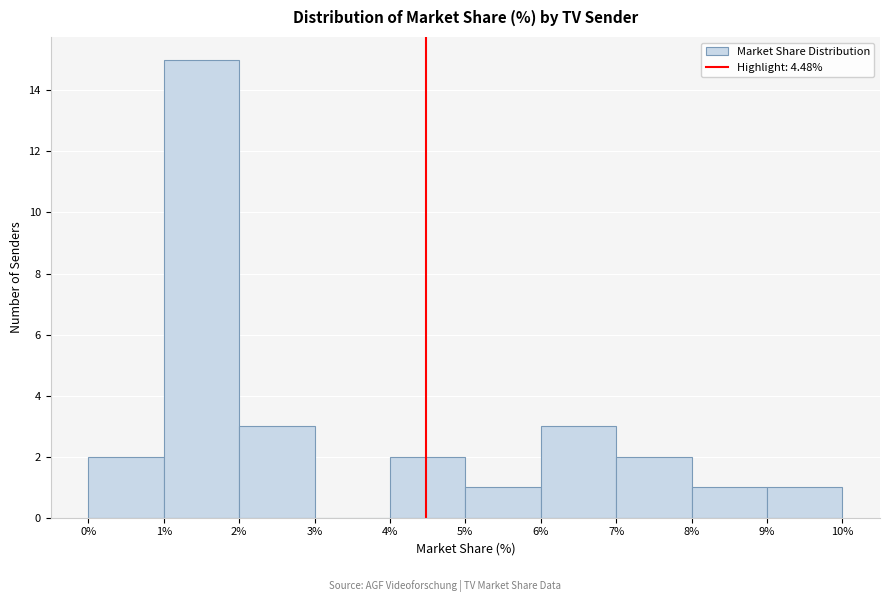

Reading left to right, list every bar in this chart as the range it spans on the x-axis followed by its height. The values are not printed on the chart, so give them approximately, as read against the axis.

0% to 1%: 2
1% to 2%: 15
2% to 3%: 3
3% to 4%: 0
4% to 5%: 2
5% to 6%: 1
6% to 7%: 3
7% to 8%: 2
8% to 9%: 1
9% to 10%: 1